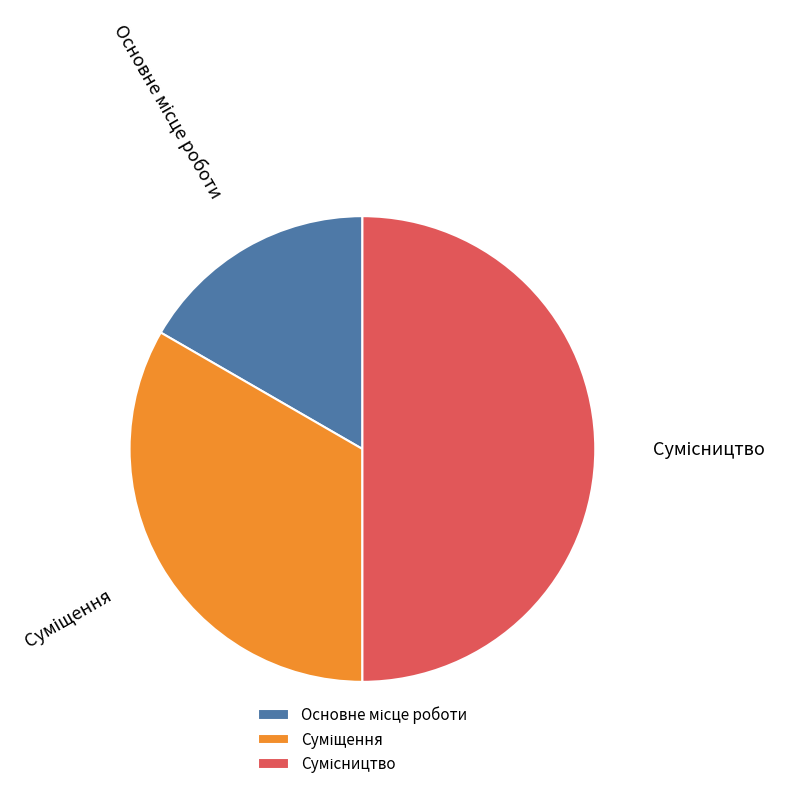

To the nearest percent, what is the combined percentage of Сумісництво and Основне місце роботи?

67%